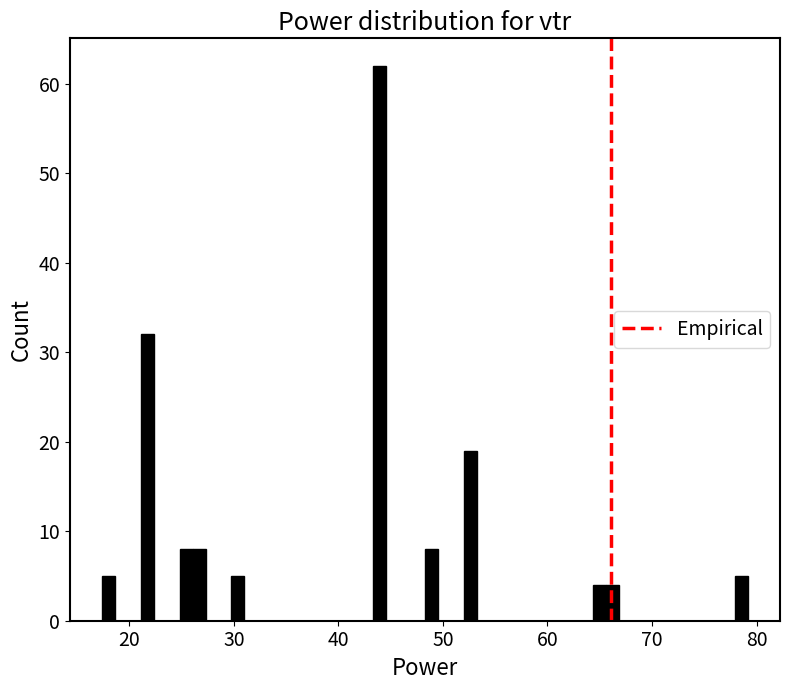

Read against the x-axis, roughly where is the centre of the tallest bar?

44